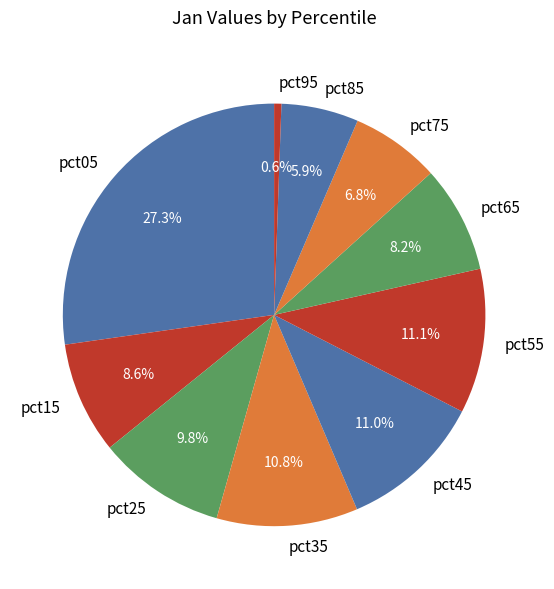

Approximately how many times larger is the value at pct15 compared to pct05?

0.3